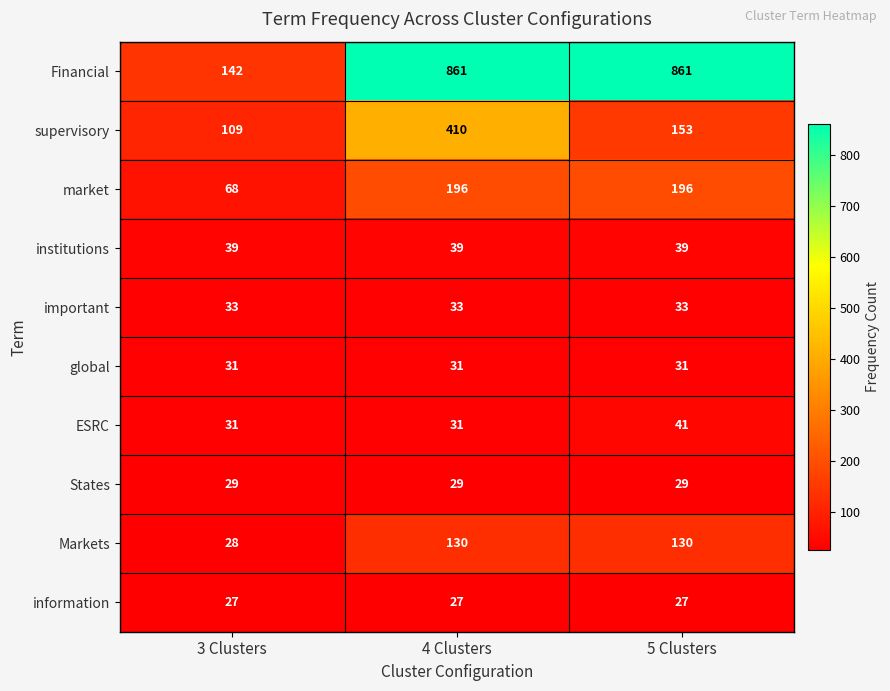

What is the greatest value displayed?

861